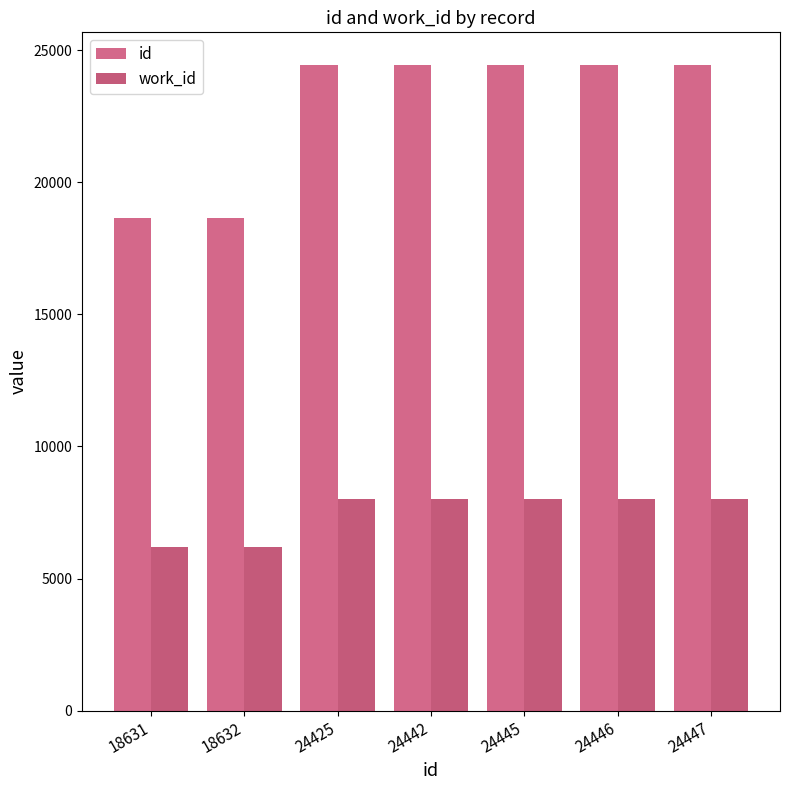

At which category is the sum across all series the highest?

24447